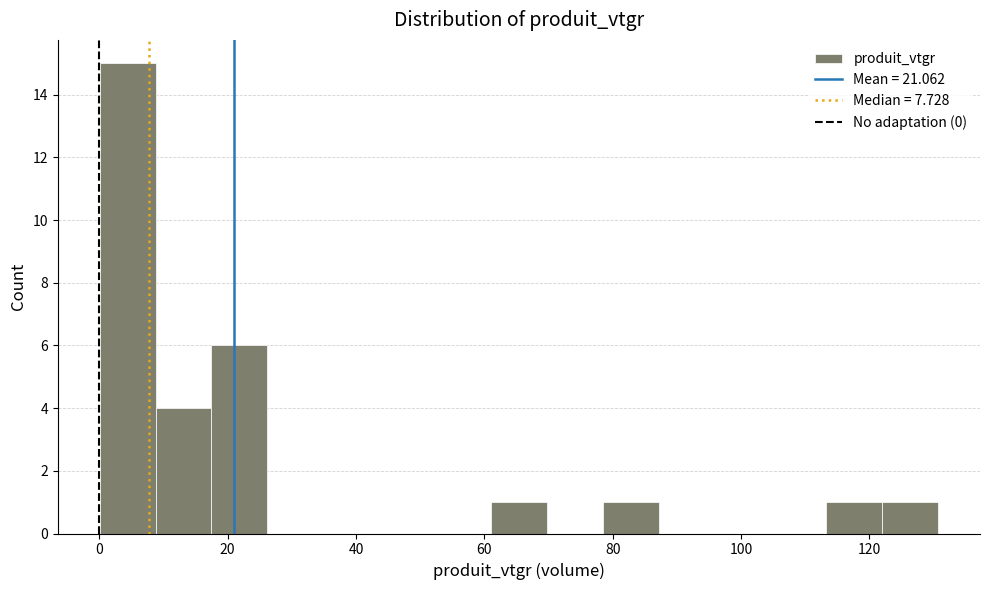

Reading left to right, list every bar in this chart as the range it spans on the x-axis followed by its height. Neither the bar edges nor the heights are printed on the chart, so give them approximately, as read against the axes.

0 to 8: 15
8 to 18: 4
18 to 26: 6
26 to 34: 0
34 to 44: 0
44 to 52: 0
52 to 62: 0
62 to 70: 1
70 to 78: 0
78 to 88: 1
88 to 96: 0
96 to 104: 0
104 to 114: 0
114 to 122: 1
122 to 130: 1